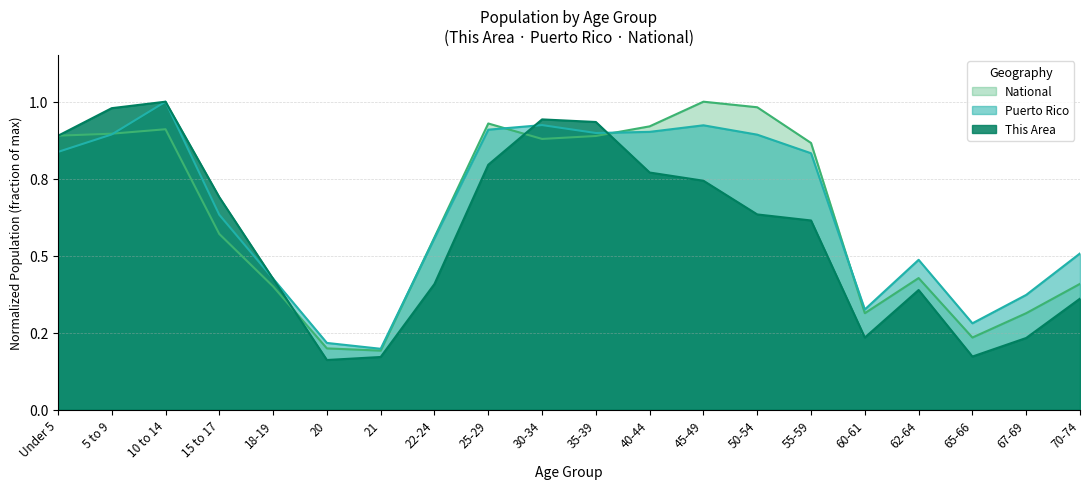

Rank the series at 45-49 from highest to lowest value.

National, Puerto Rico, This Area